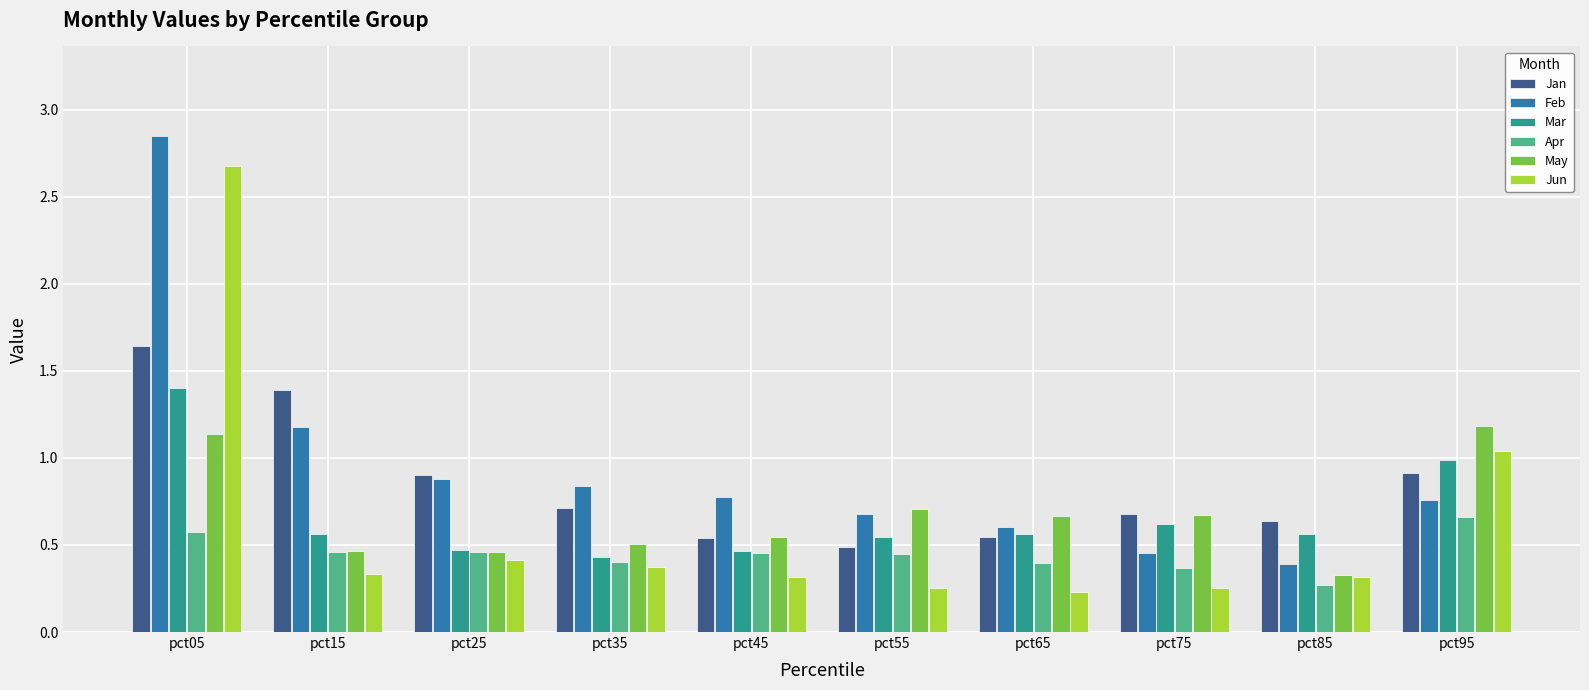

What is the sum of all Apr values?

4.5